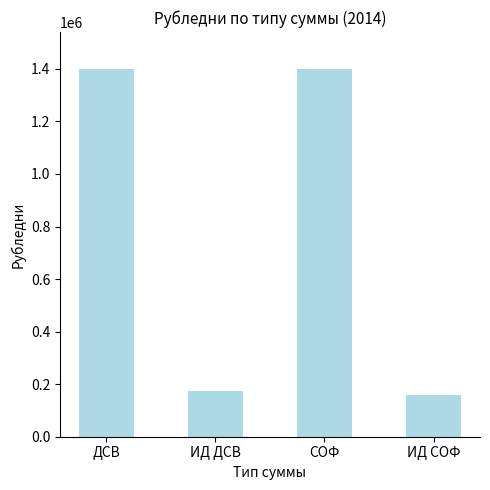

What is the label of the 3rd bar from the left?

СОФ